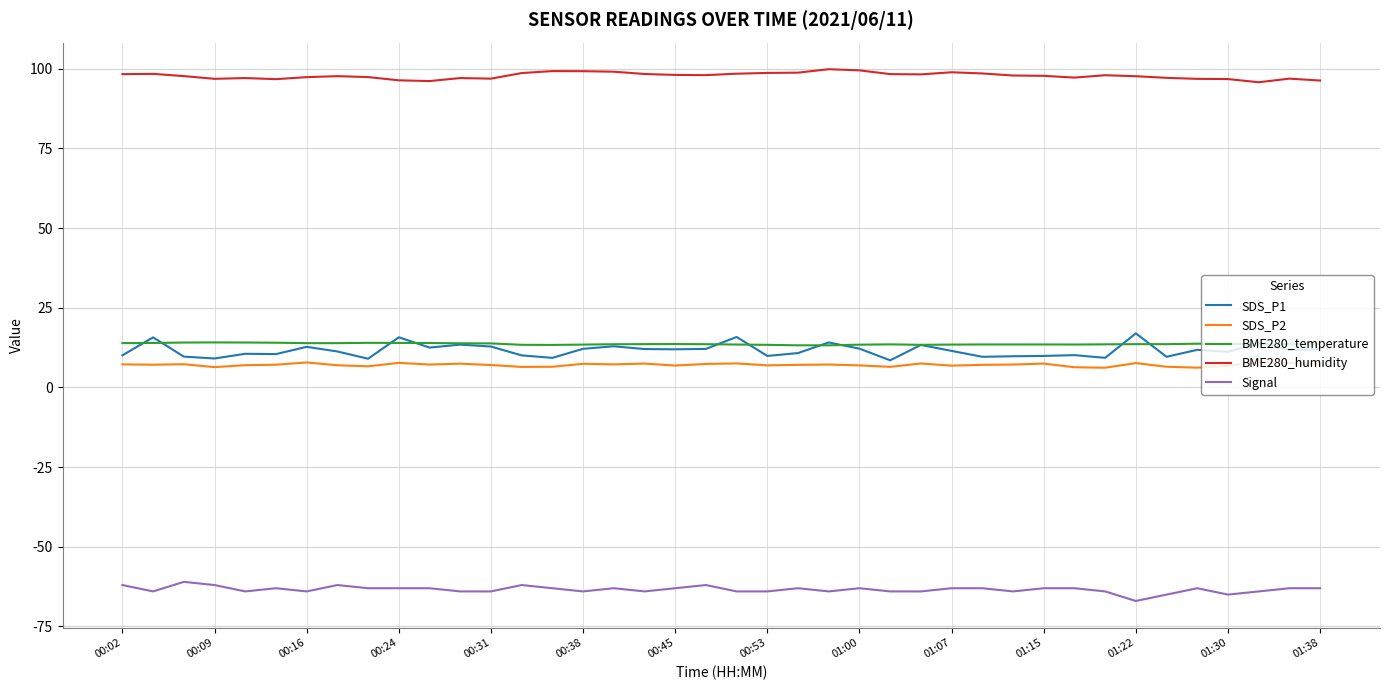

Which series has the largest total across all categories?

BME280_humidity